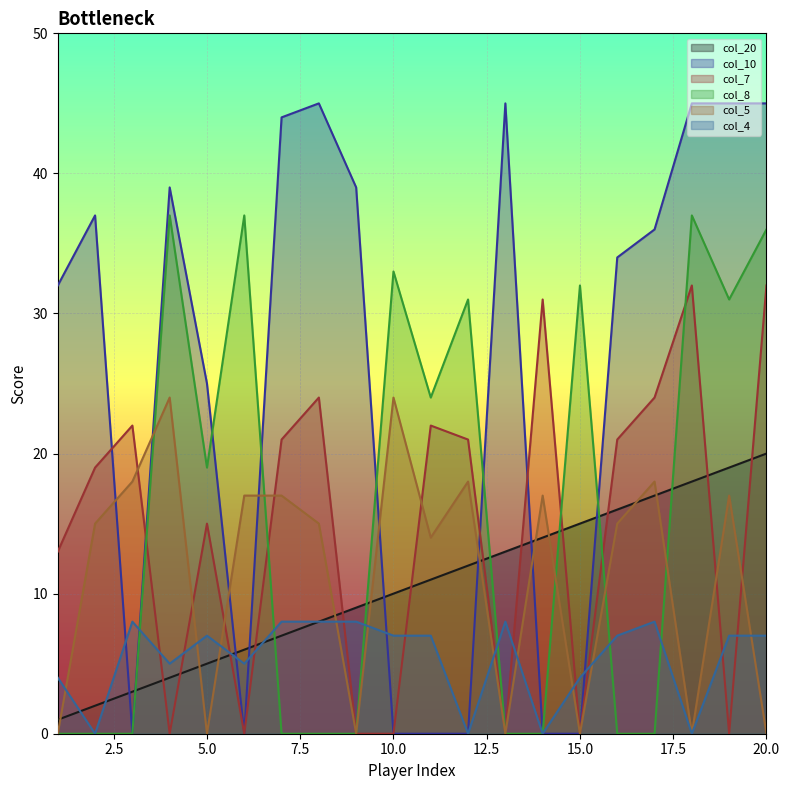

How many interior local peaks does the col_5 series have?

6